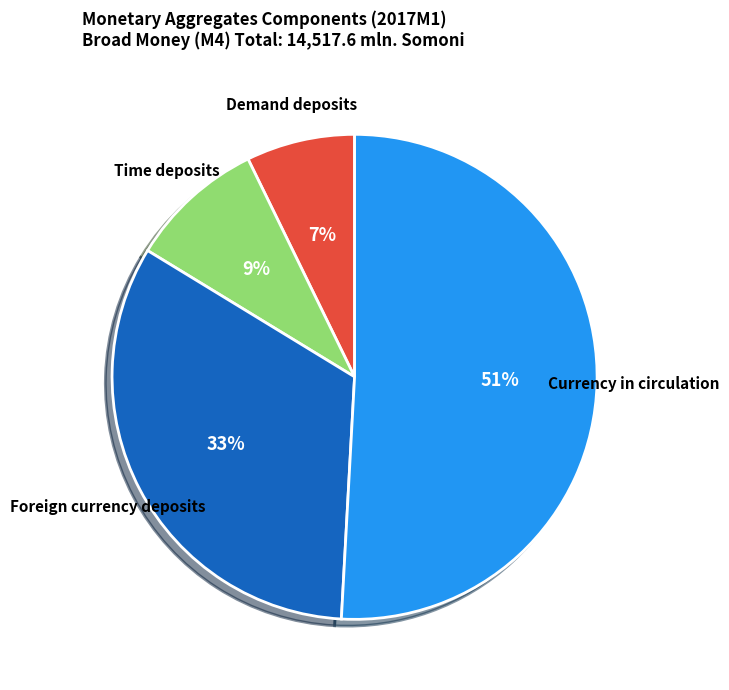

Is there any slice that represents more than half of the pie?

Yes